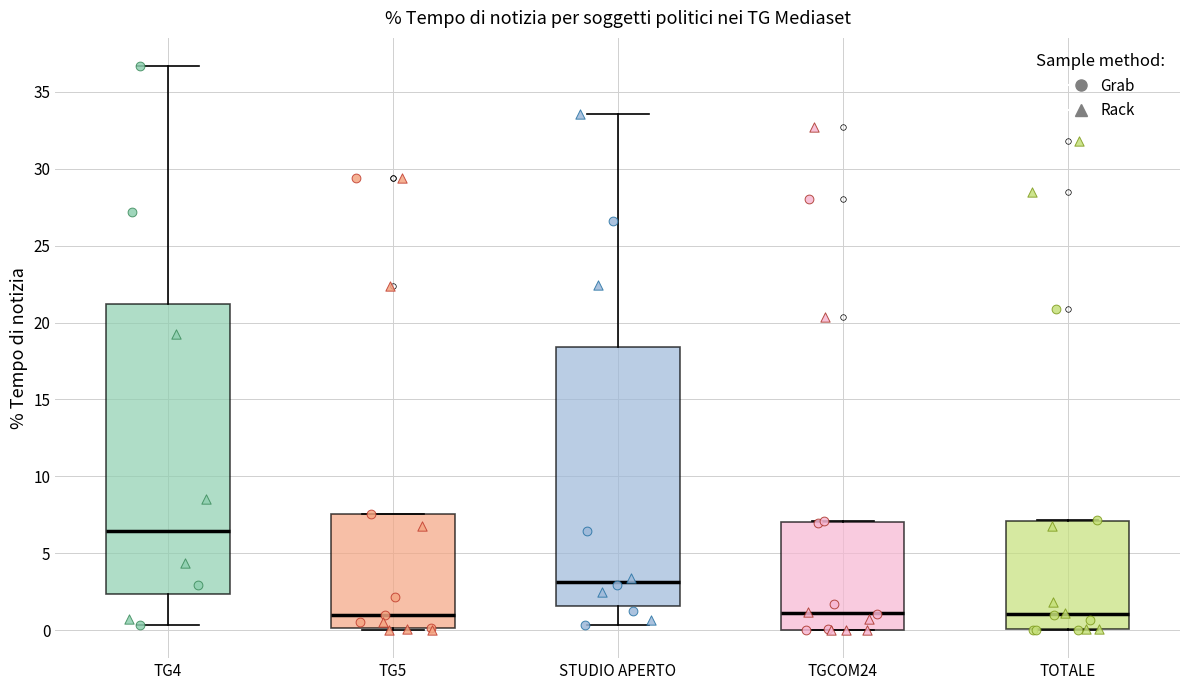

Which box is the tallest, from its lower edge to its upper edge?

TG4